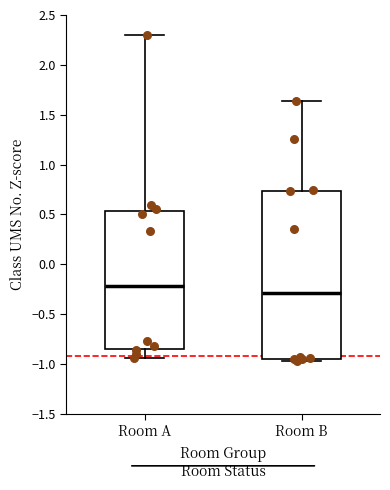

Where does the median line of the box for Room B sit on the y-axis? The values are not printed on the chart, so give them approximately, as read against the axis.

-0.30